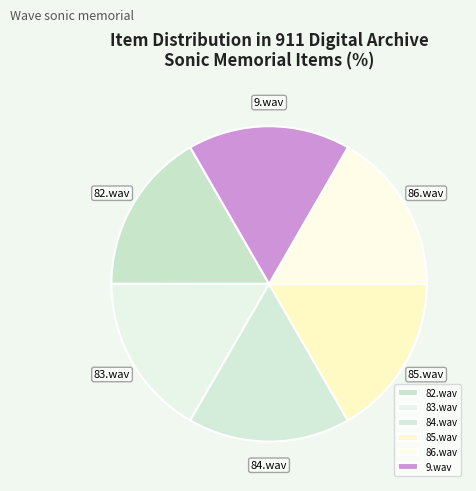

Is there any slice that represents more than half of the pie?

No